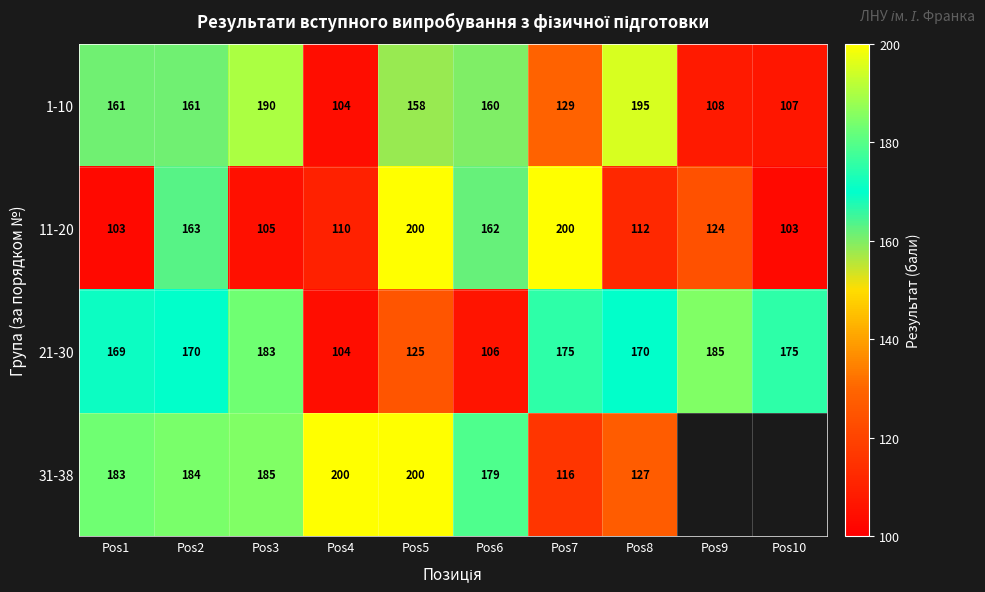

Is it true that 31-38 equals 200 at Pos5?

True